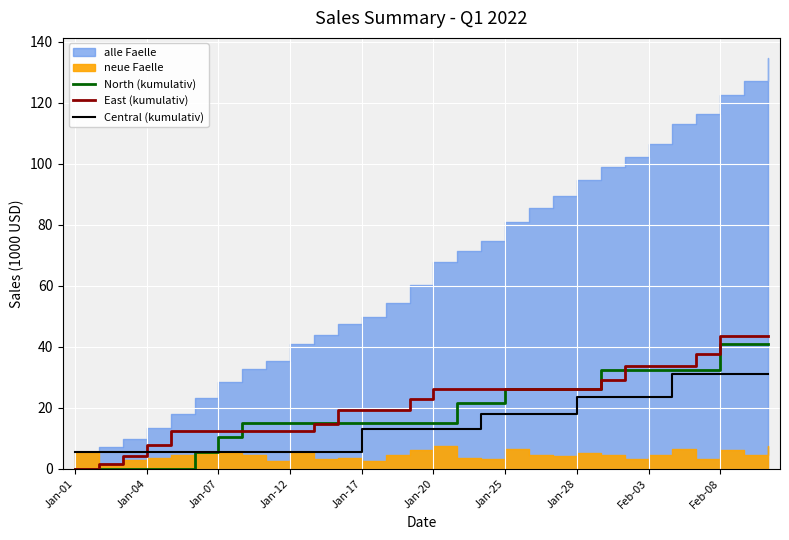

True or false: North (kumulativ) has a value of 10.5 at Jan-07.

True